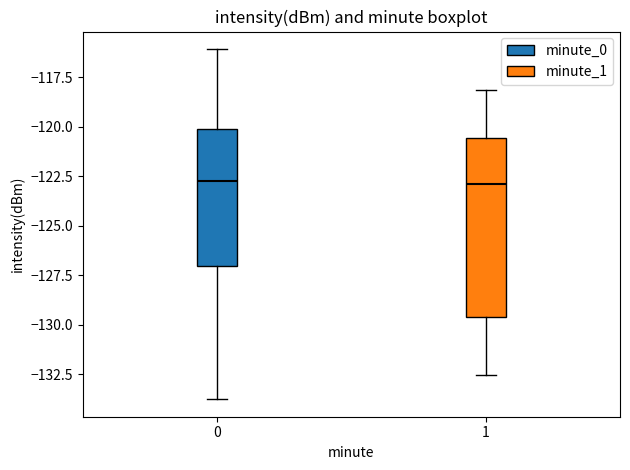

Comparing the boxes themselves (not the whiskers), which one is the tallest?

1